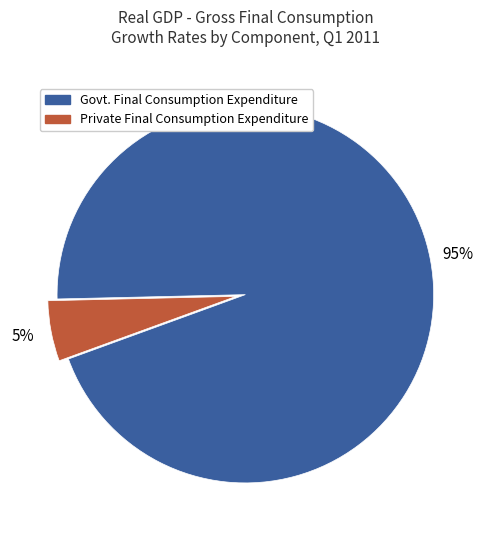

To the nearest percent, what portion does Govt. Final Consumption Expenditure represent?

95%